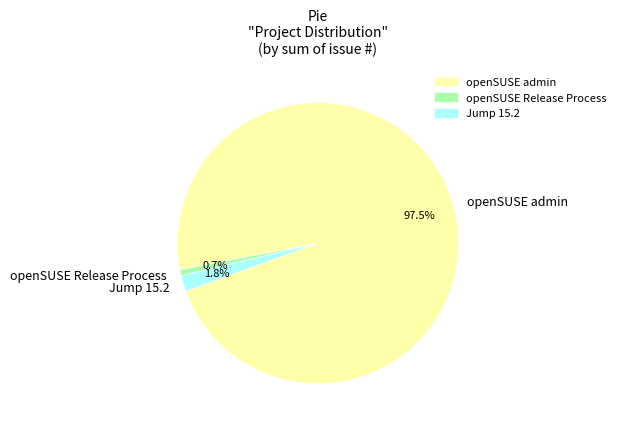

Does openSUSE admin represent more than half of the total?

Yes